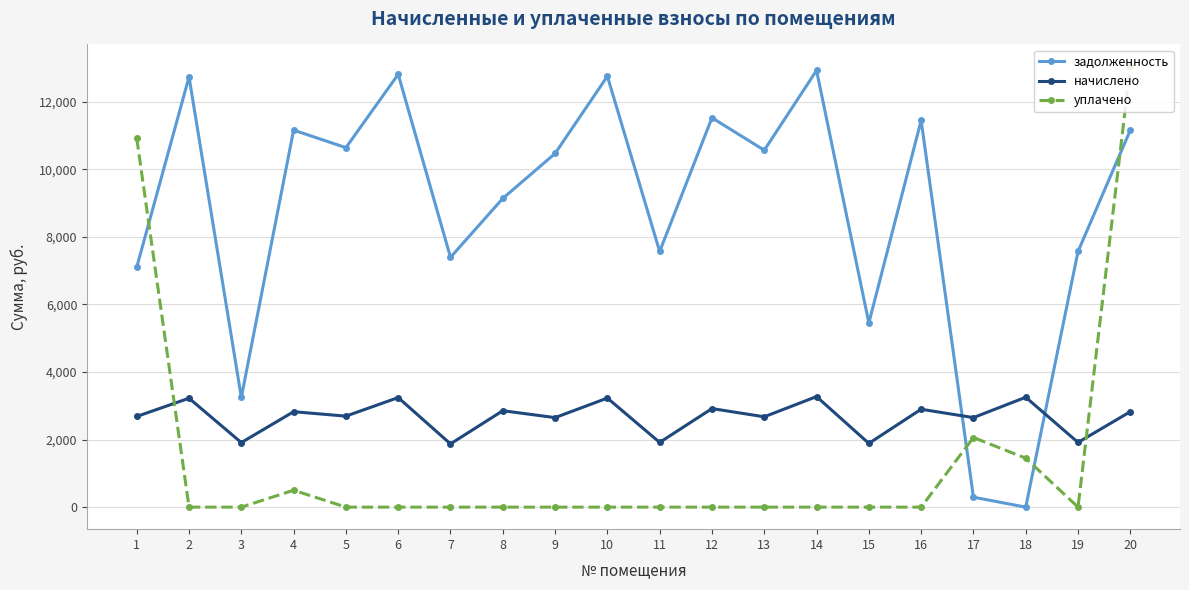

At which category does the chart reach its peak across all series?

20